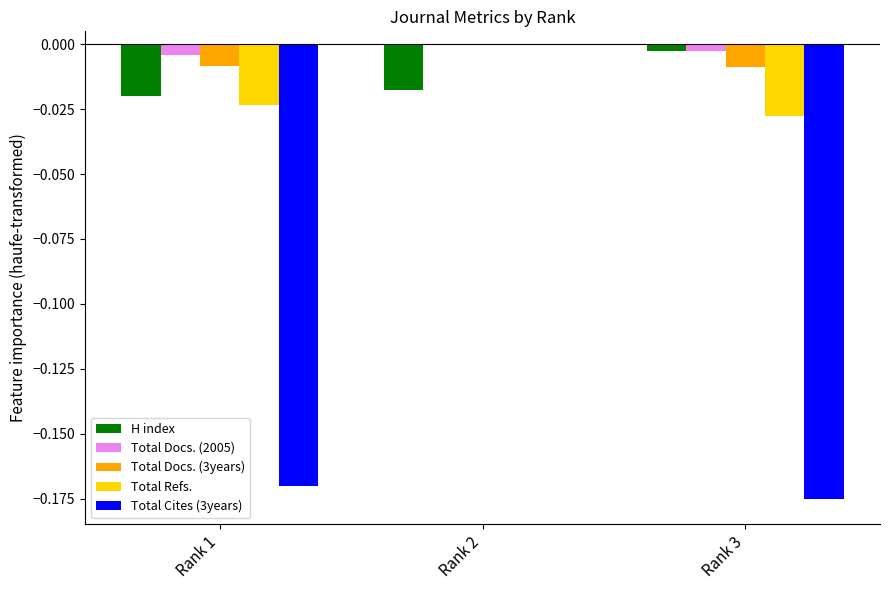

Which series changed the most between Rank 1 and Rank 2?

Total Cites (3years)